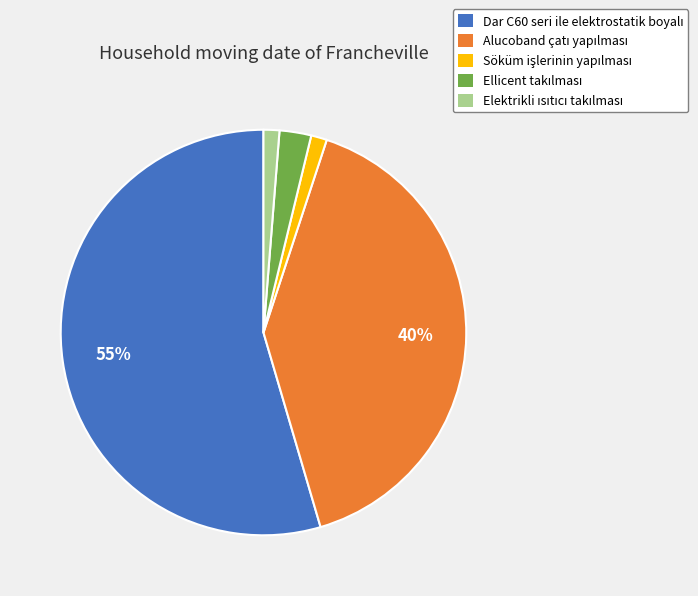

To the nearest percent, what is the average slice percentage?

20%